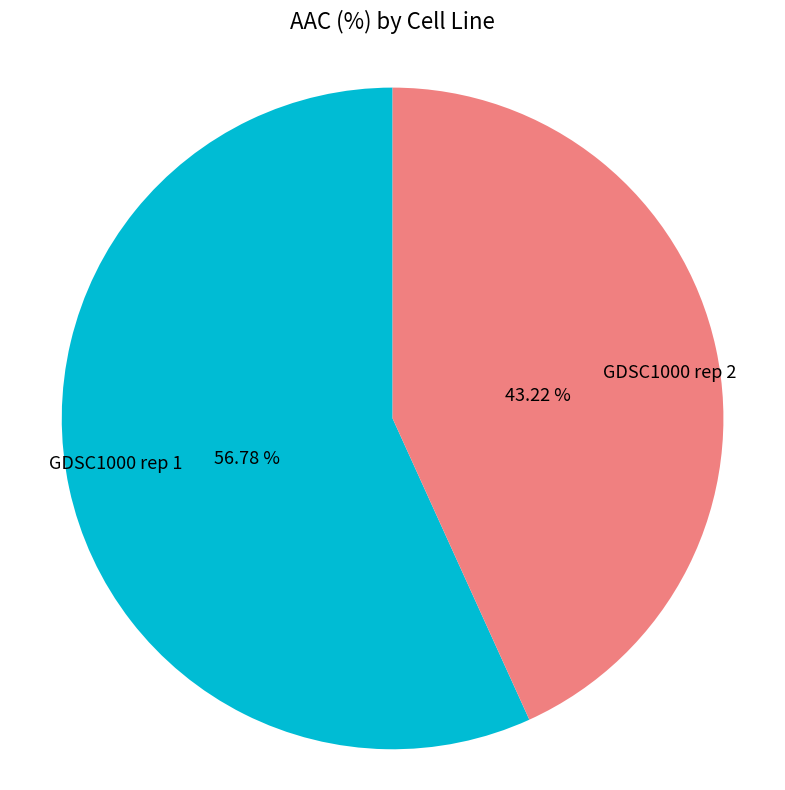

Rank the categories by value from lowest to highest.

GDSC1000 rep 2, GDSC1000 rep 1